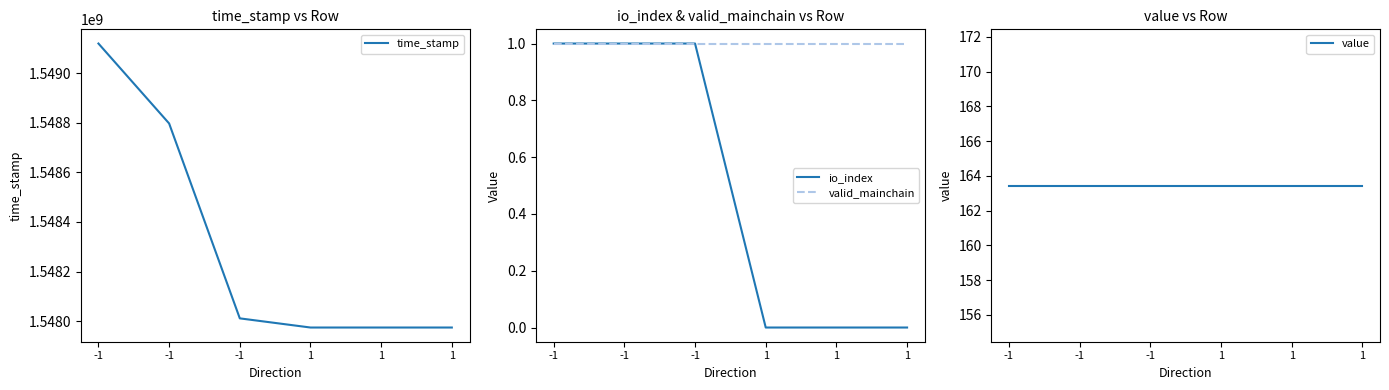

What is the value of the time_stamp point at the 1st from the left?

1549119893.0